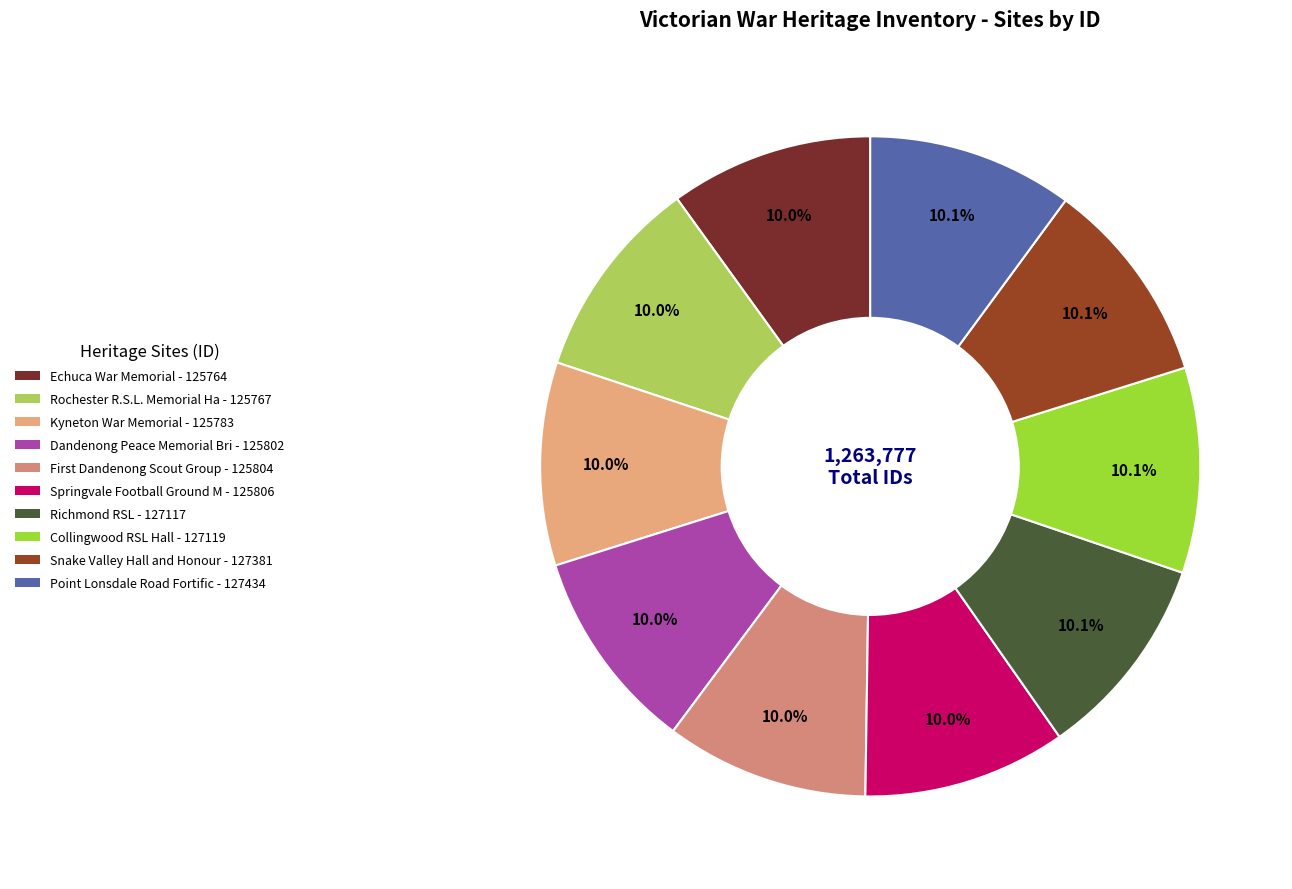

How many segments does this pie chart have?

10